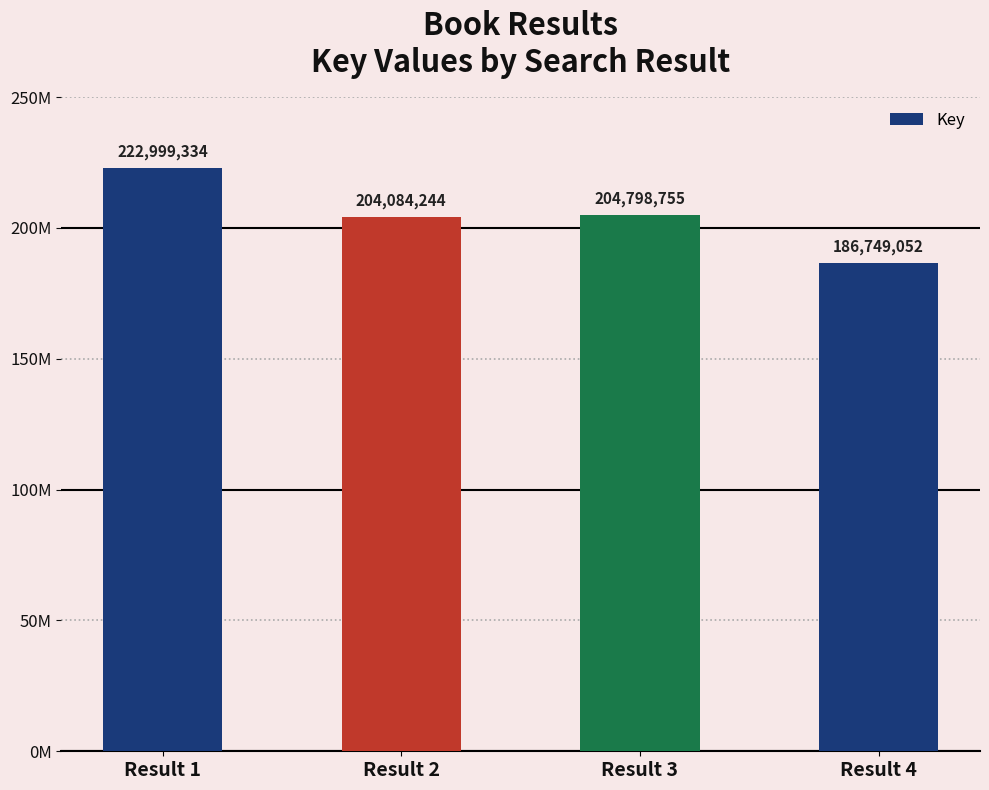

Does the chart contain any negative values?

No